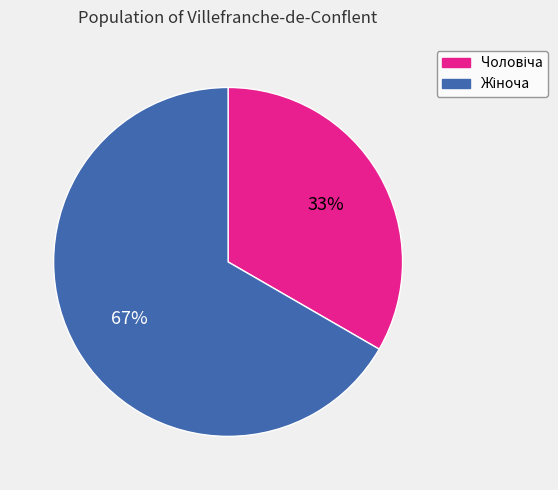

Is there any slice that represents more than half of the pie?

Yes